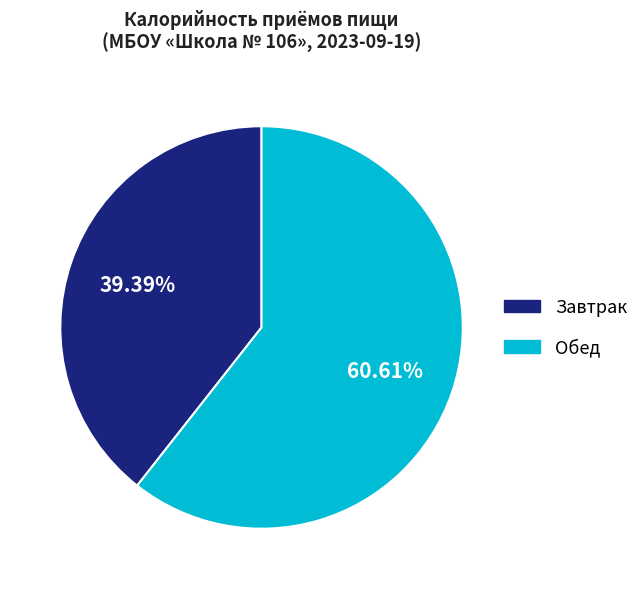

Which category accounts for the majority?

Обед